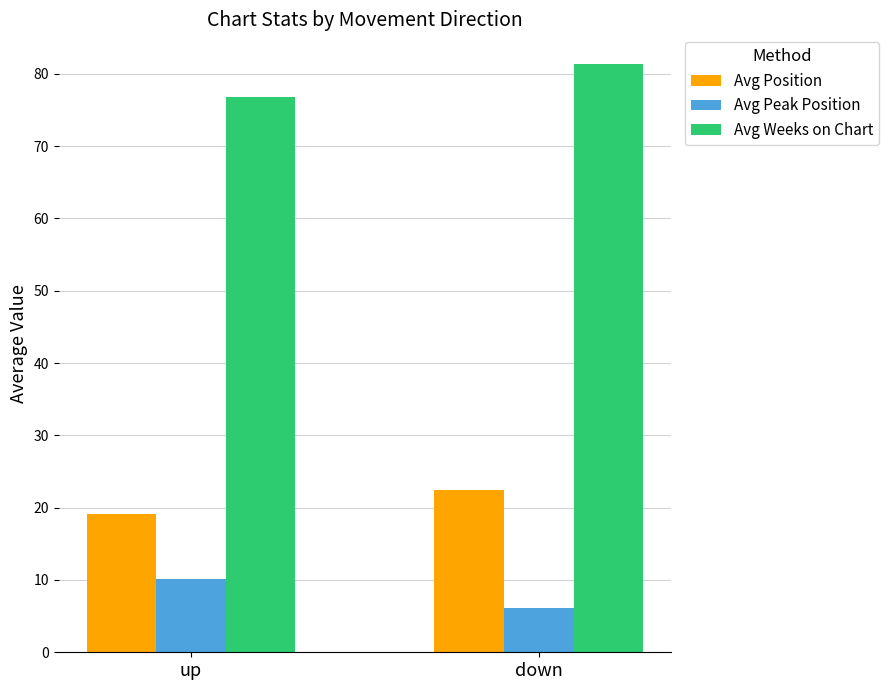

What position from the right is up?

2